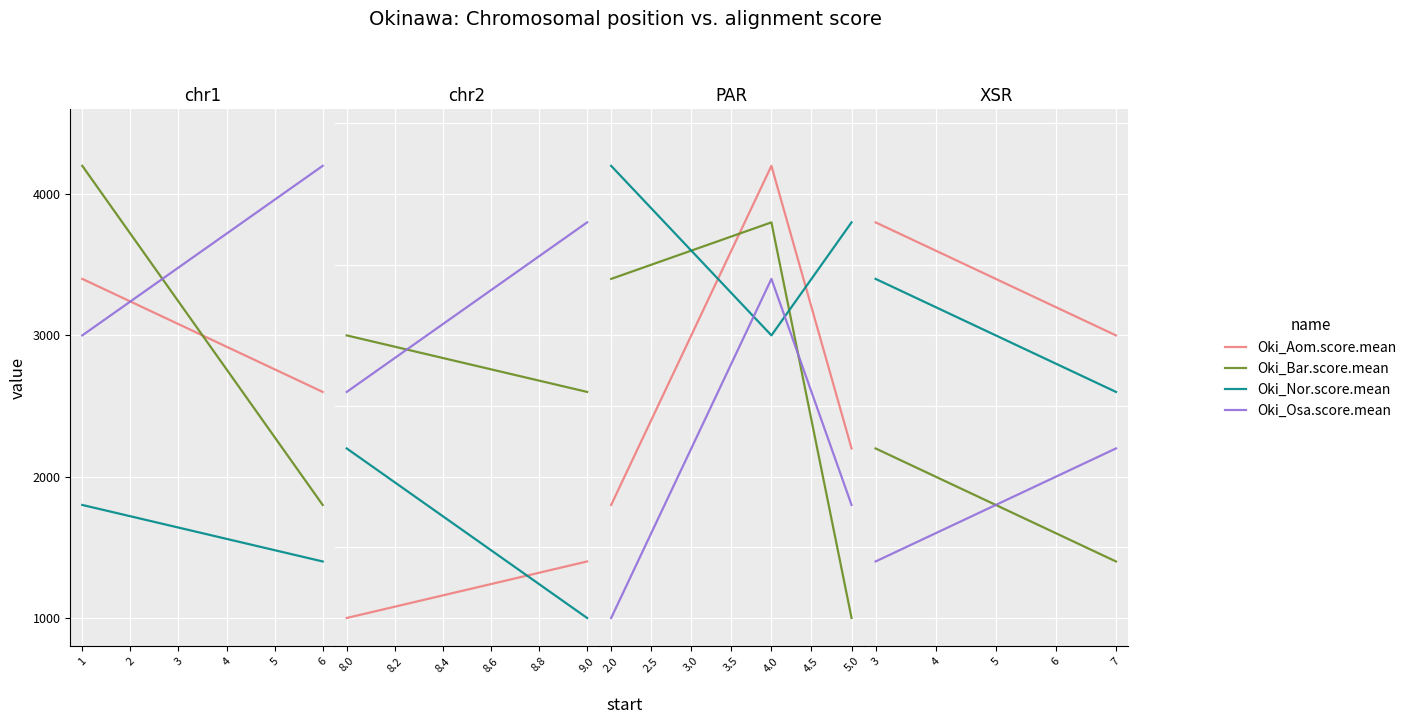

What is the sum of the Oki_Osa.score.mean values at 0 and 1?

7200